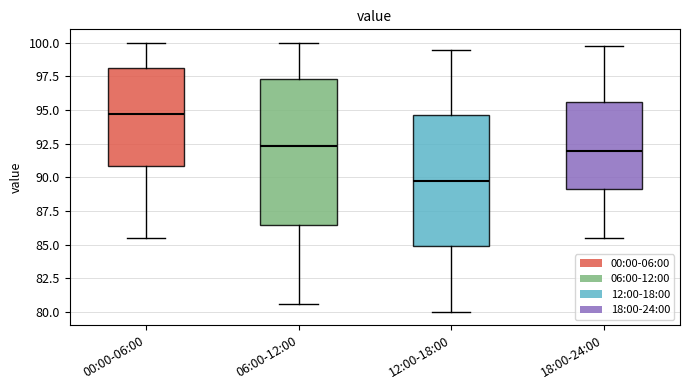

Reading left to right, transcribe this box plot: for each box, give where its median line is, the range the box spans, and where its two whiskers end, as read against the y-axis. The values are not printed on the chart, so give them approximately, as read against the axis.

00:00-06:00: median 94.5, box 91.0 to 98.0, whiskers 85.5 to 100.0
06:00-12:00: median 92.5, box 86.5 to 97.5, whiskers 80.5 to 100.0
12:00-18:00: median 90.0, box 85.0 to 94.5, whiskers 80.0 to 99.5
18:00-24:00: median 92.0, box 89.0 to 95.5, whiskers 85.5 to 100.0